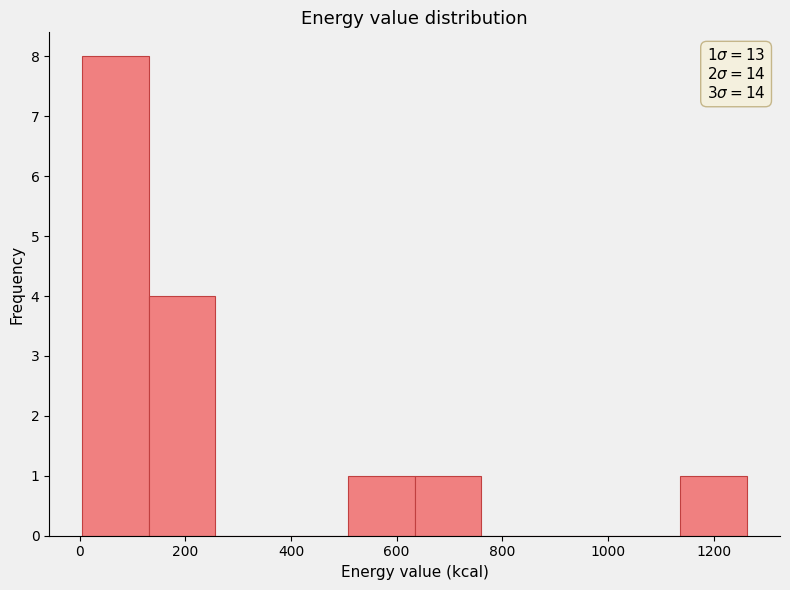

Which range on the x-axis has the tallest bar?

0 to 140